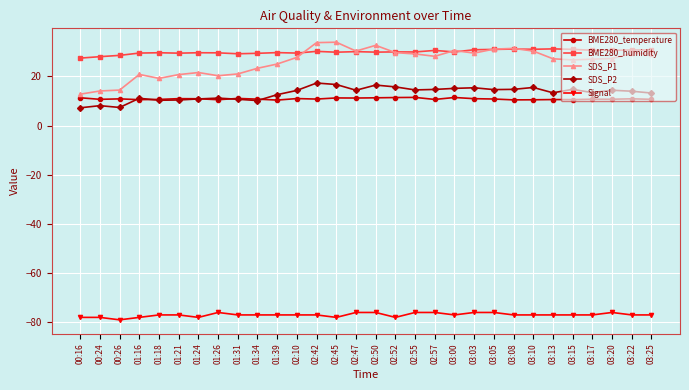

At 03:25, list the series in order from smallest to largest.

Signal, BME280_temperature, SDS_P2, SDS_P1, BME280_humidity